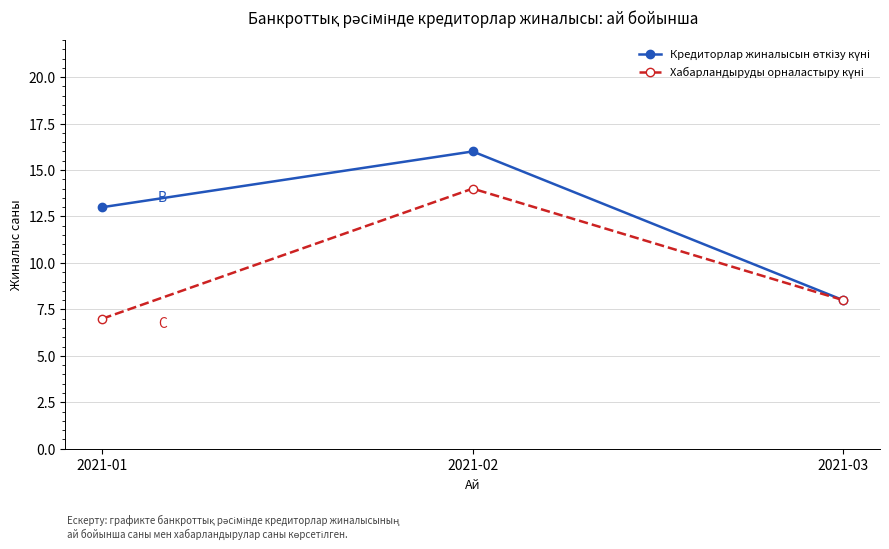

Which category has the highest value across all series?

2021-02